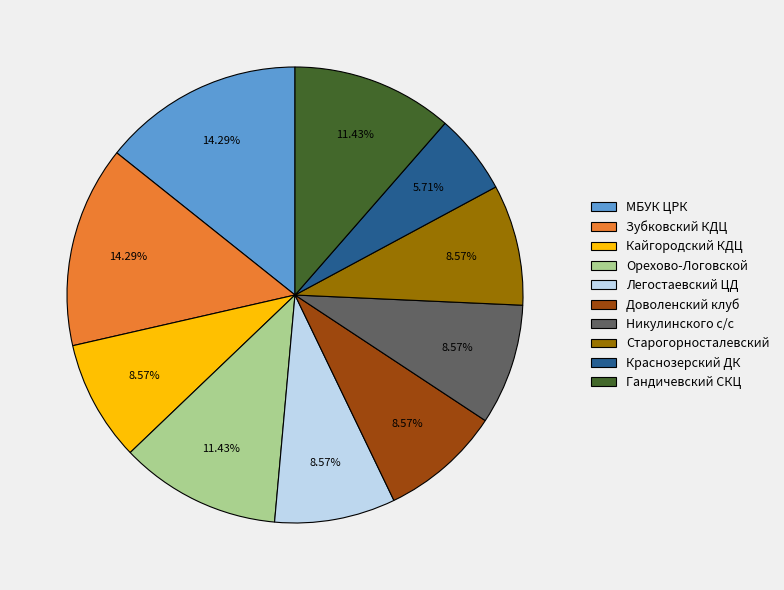

Is there any slice that represents more than half of the pie?

No